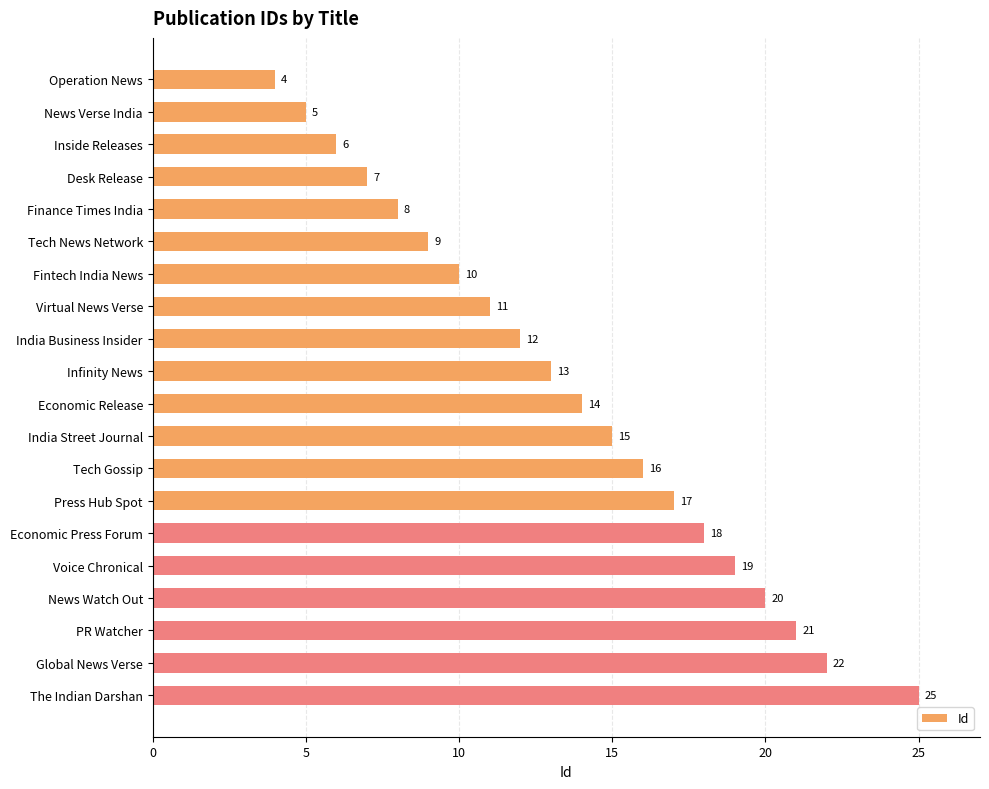

At which label is the value closest to 14?

Economic Release